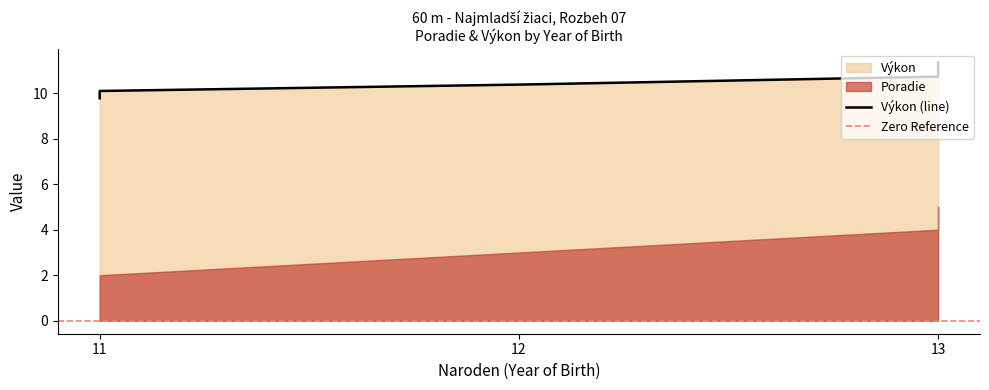

What is the sum of the values at 11 and 11?

19.9